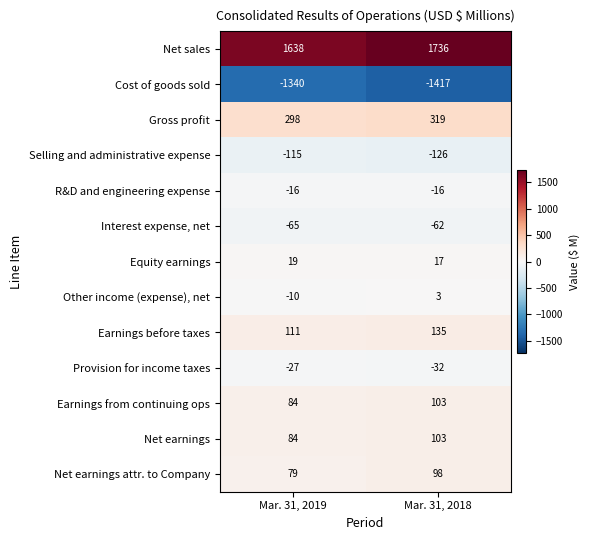

What is the sum of the Net earnings values at Mar. 31, 2019 and Mar. 31, 2018?

187